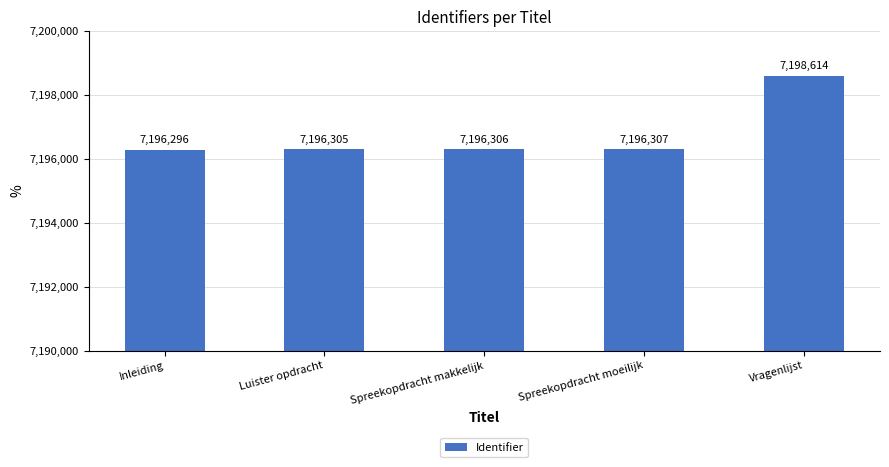

Rank the categories by value from lowest to highest.

Inleiding, Luister opdracht, Spreekopdracht makkelijk, Spreekopdracht moeilijk, Vragenlijst